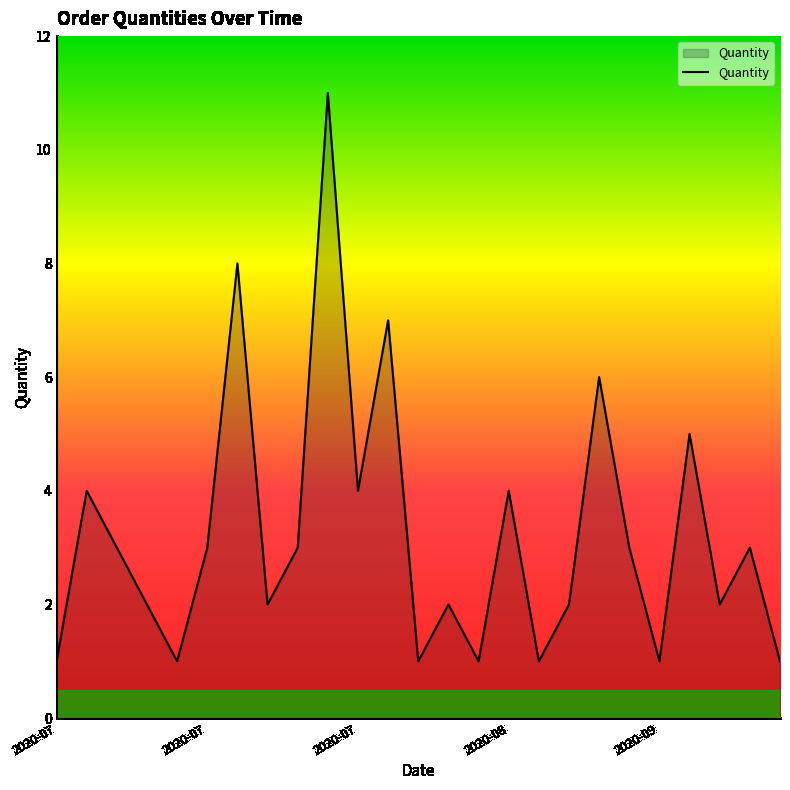

What is the difference between the maximum and minimum values?

10